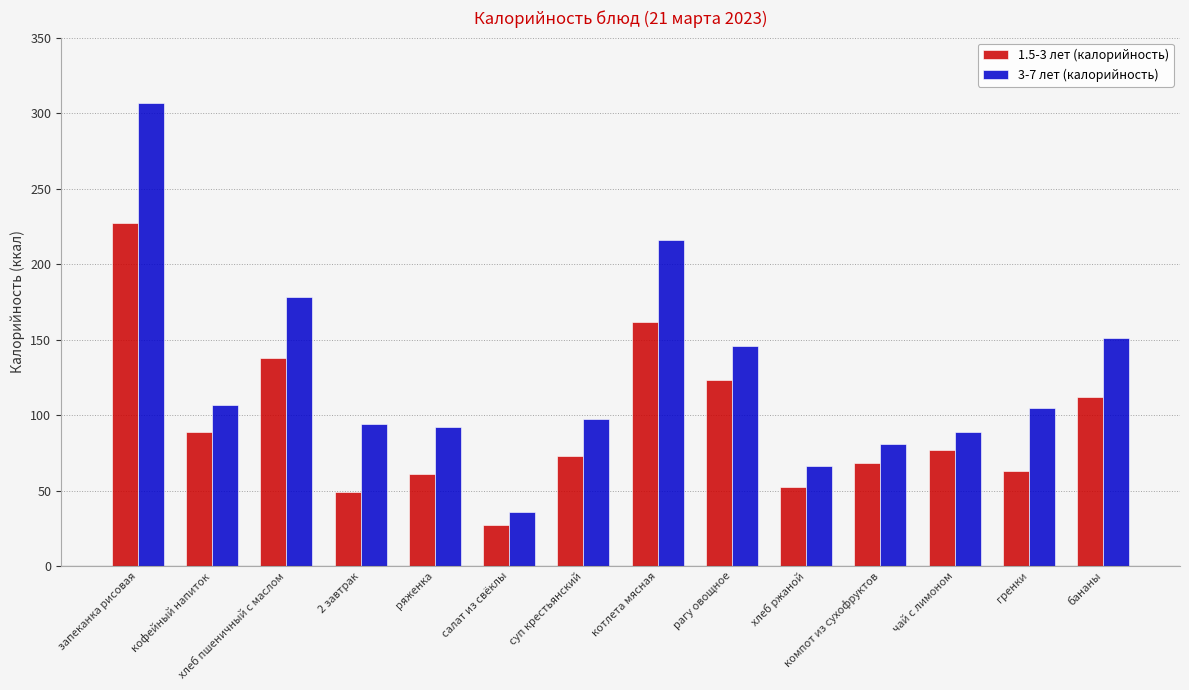

What is the difference between the maximum and minimum values in the 1.5-3 лет (калорийность) series?

200.0